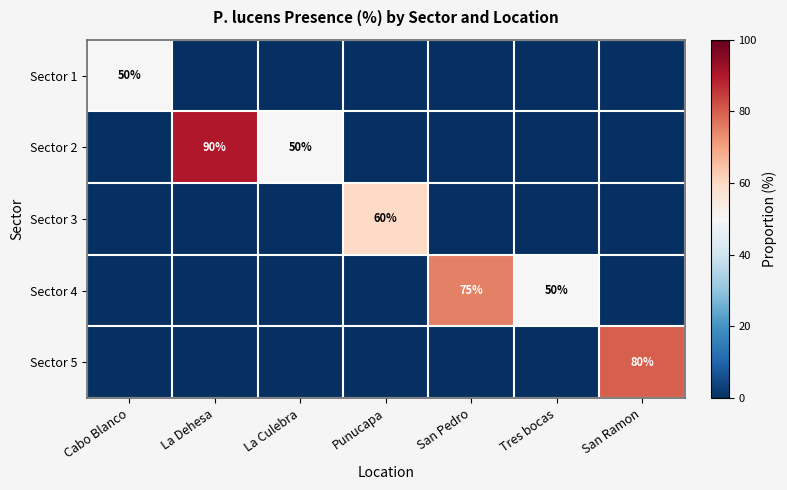

Is it true that Sector 5 equals 80 at San Ramon?

True